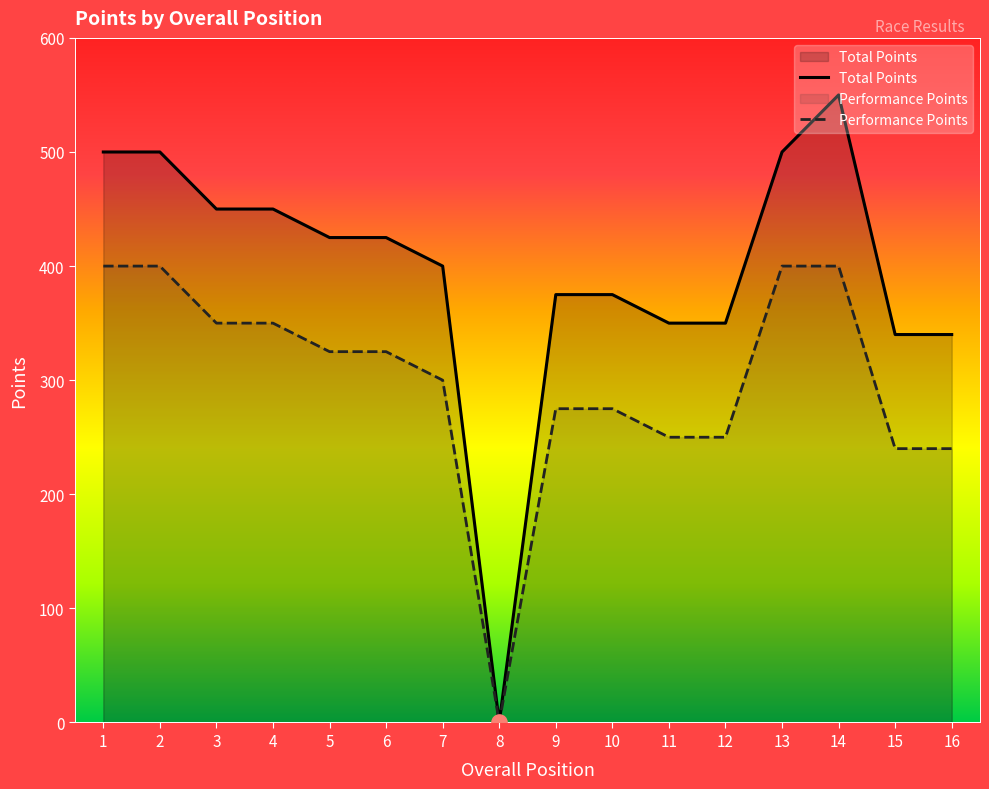

Which series contains the highest Y value?

Total Points